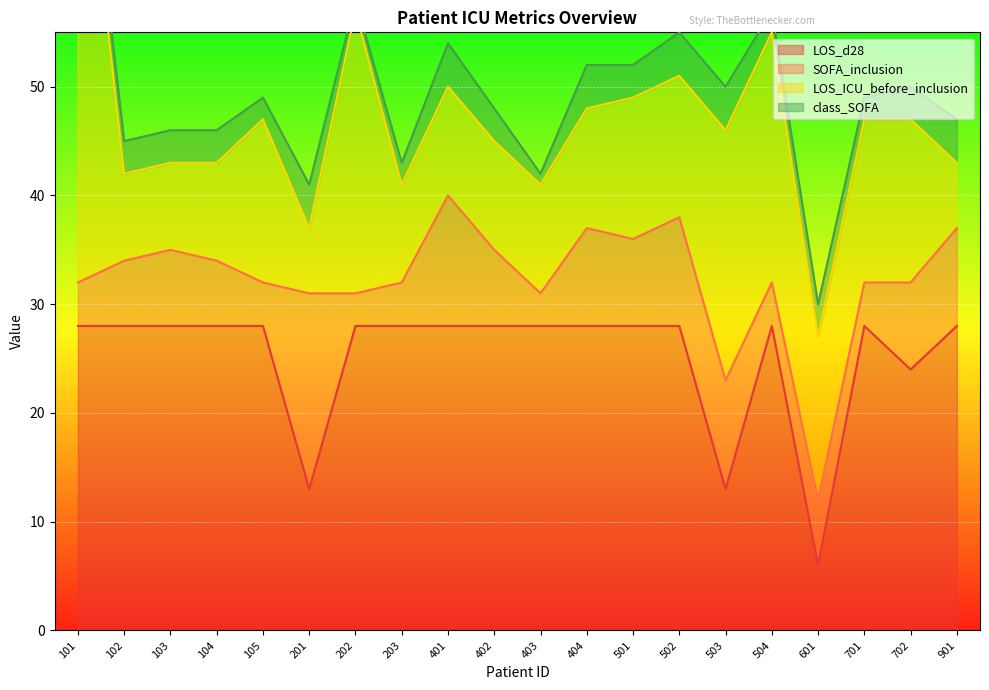

How many distinct data groups are displayed?

4